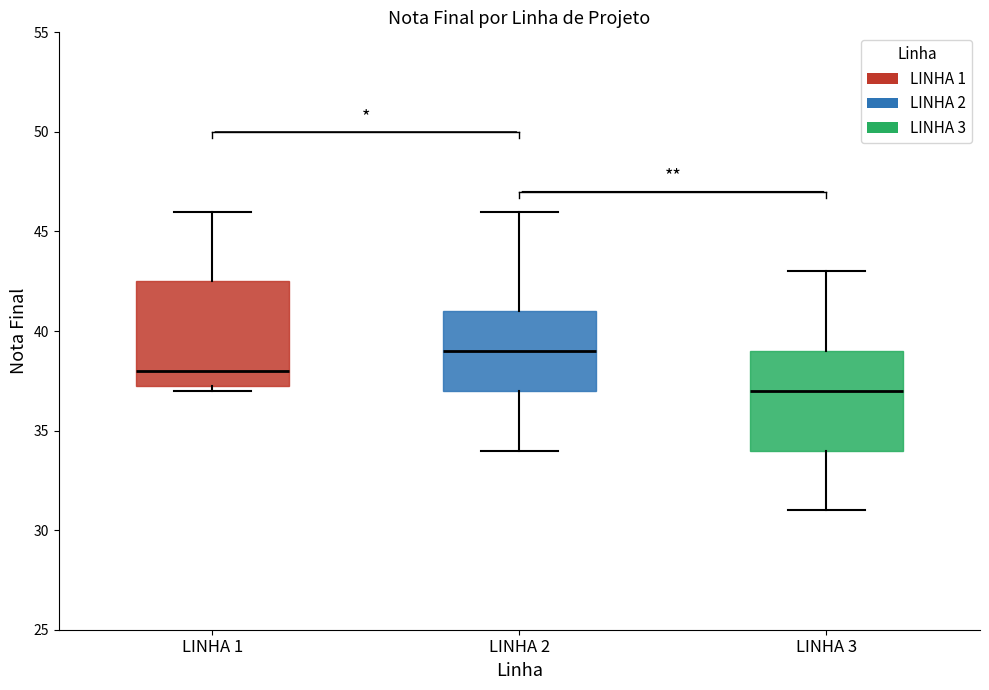

Which box has the lowest median line?

LINHA 3